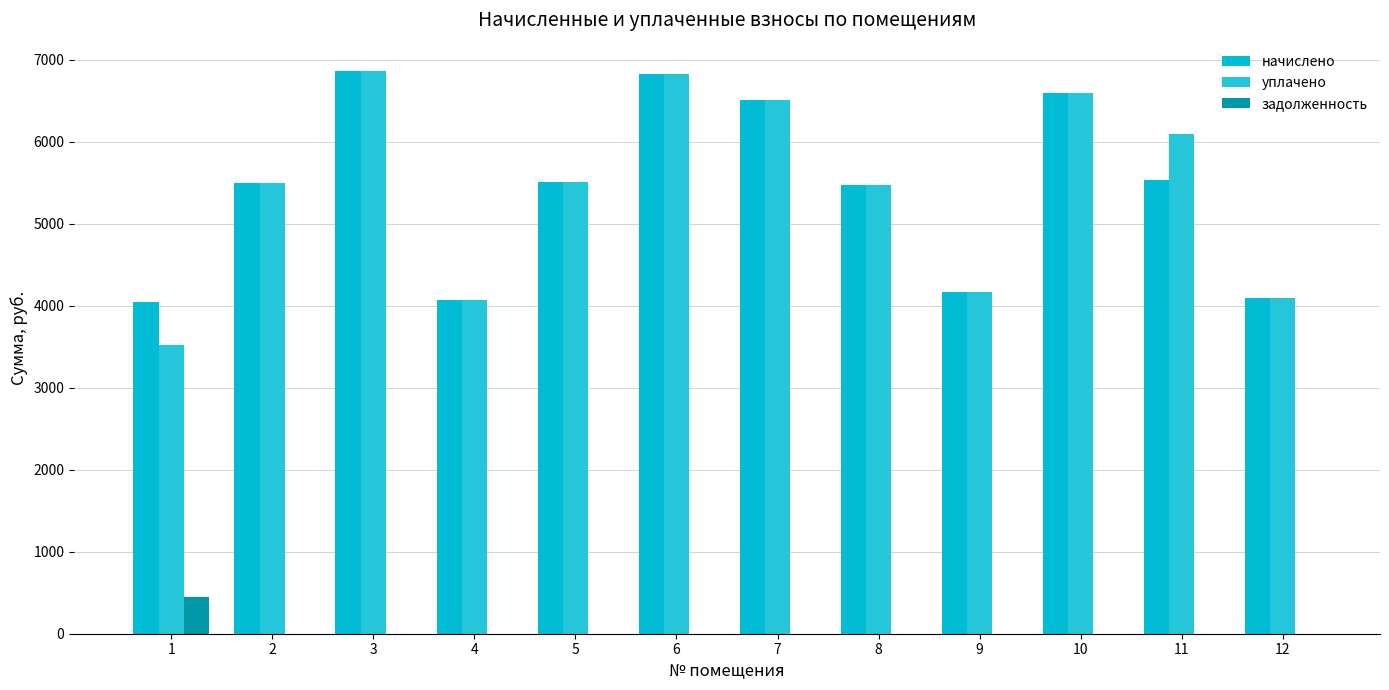

Rank the series at 4 from highest to lowest value.

начислено, уплачено, задолженность